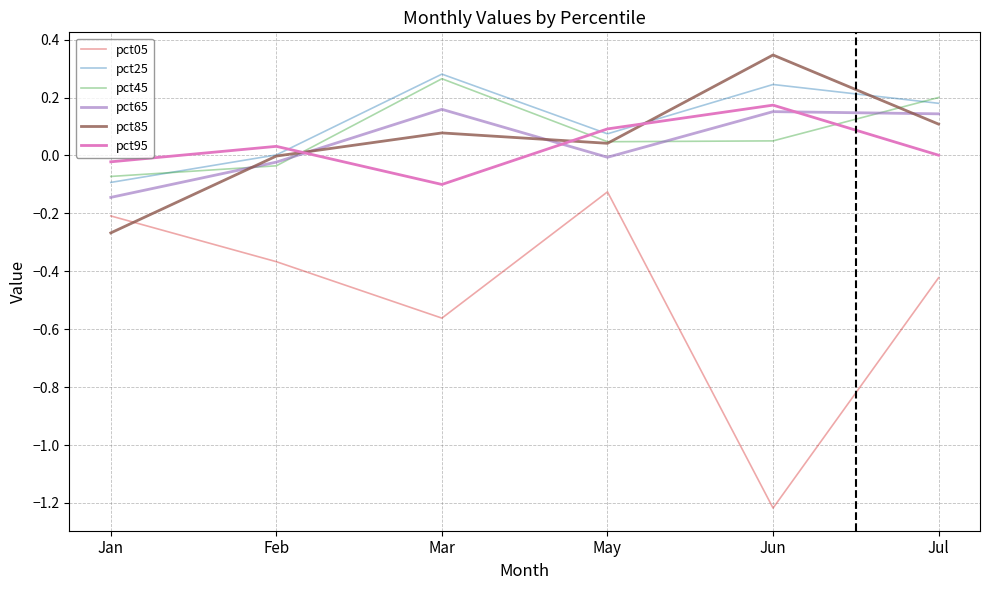

Does the chart display data point markers on the line(s)?

No